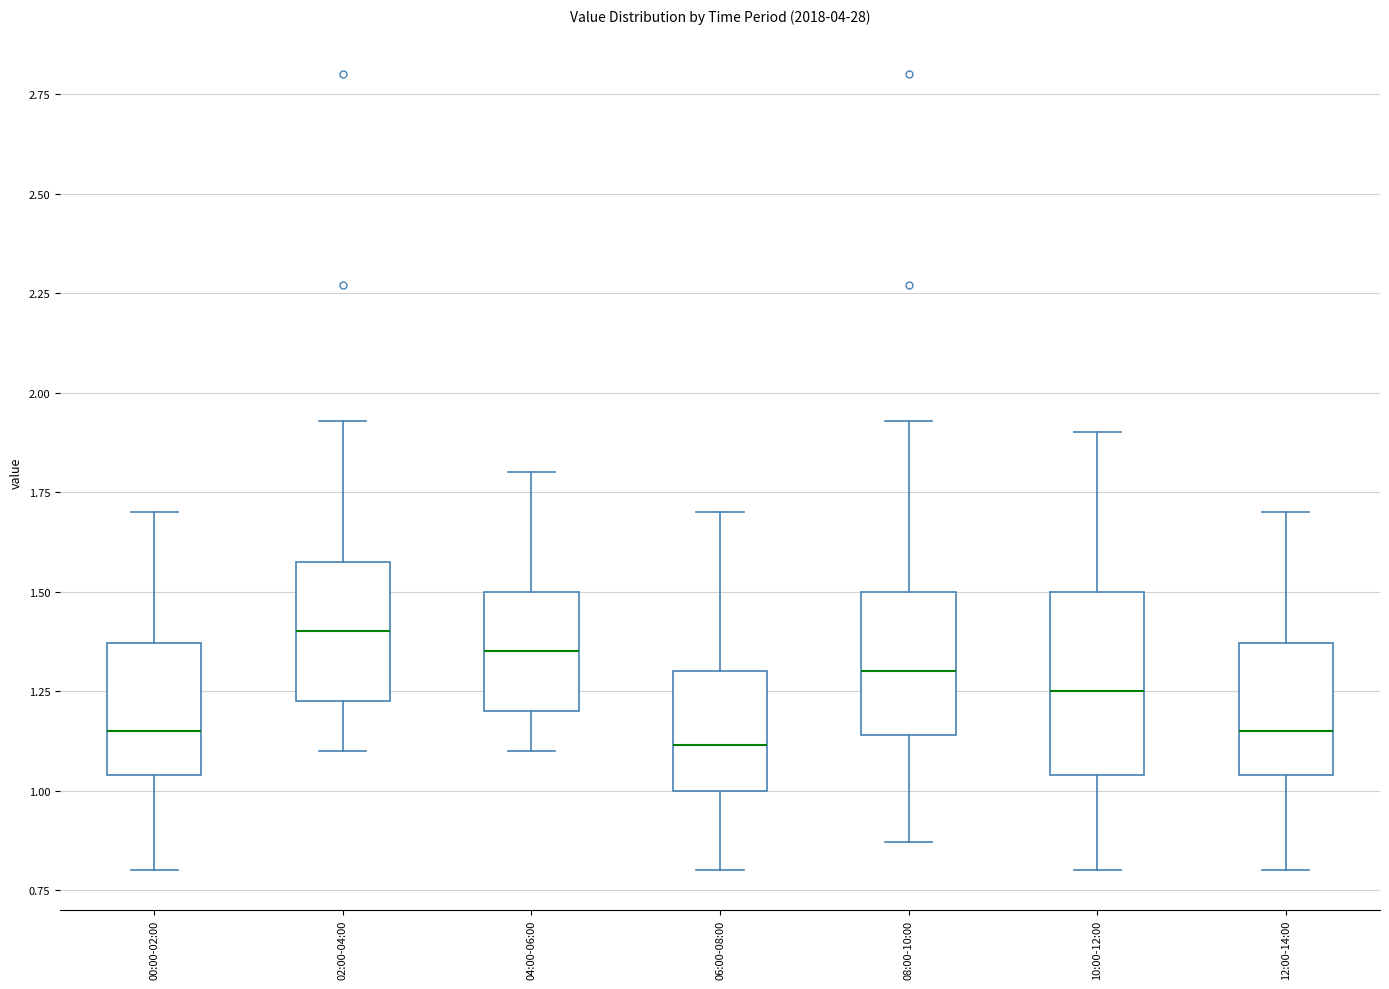

Reading left to right, transcribe this box plot: for each box, give where its median line is, the range the box spans, and where its two whiskers end, as read against the y-axis. The values are not printed on the chart, so give them approximately, as read against the axis.

00:00-02:00: median 1.15, box 1.05 to 1.35, whiskers 0.80 to 1.70
02:00-04:00: median 1.40, box 1.25 to 1.60, whiskers 1.10 to 1.95
04:00-06:00: median 1.35, box 1.20 to 1.50, whiskers 1.10 to 1.80
06:00-08:00: median 1.10, box 1.00 to 1.30, whiskers 0.80 to 1.70
08:00-10:00: median 1.30, box 1.15 to 1.50, whiskers 0.85 to 1.95
10:00-12:00: median 1.25, box 1.05 to 1.50, whiskers 0.80 to 1.90
12:00-14:00: median 1.15, box 1.05 to 1.35, whiskers 0.80 to 1.70